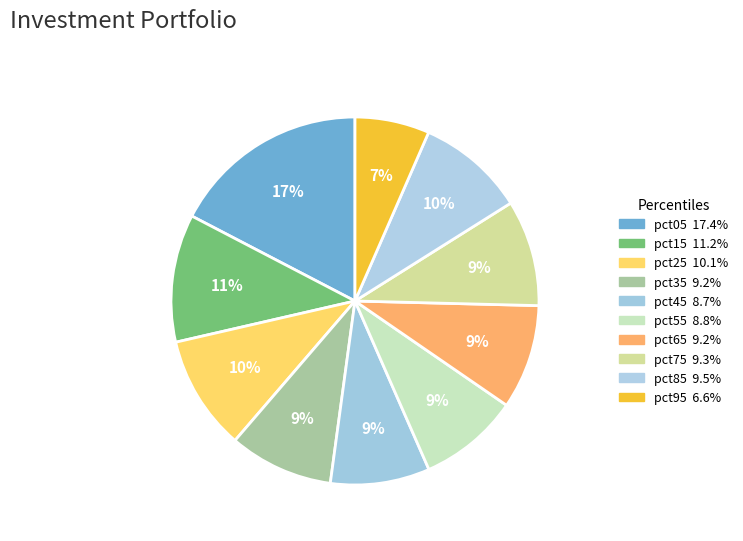

How many segments does this pie chart have?

10